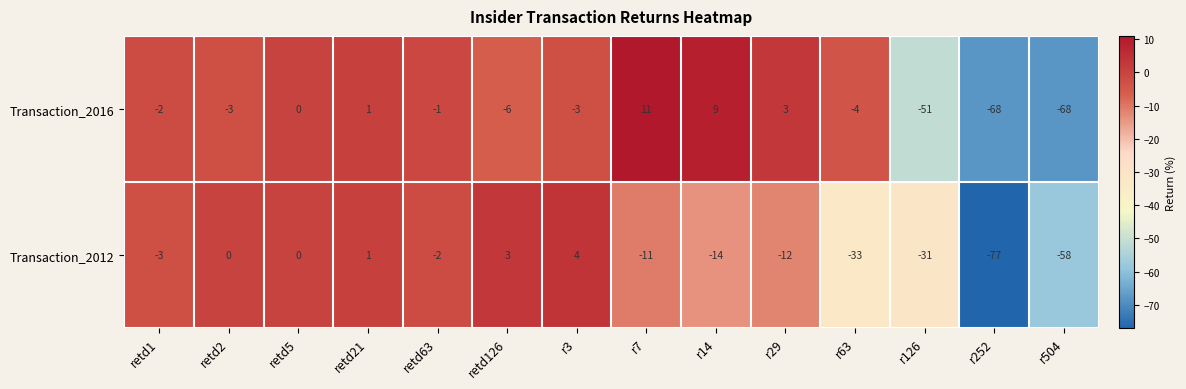

Reading left to right, transcribe all the data shown in this chart.

Transaction_2016: retd1=-2	retd2=-3	retd5=0	retd21=1	retd63=-1	retd126=-6	r3=-3	r7=11	r14=9	r29=3	r63=-4	r126=-51	r252=-68	r504=-68
Transaction_2012: retd1=-3	retd2=0	retd5=0	retd21=1	retd63=-2	retd126=3	r3=4	r7=-11	r14=-14	r29=-12	r63=-33	r126=-31	r252=-77	r504=-58